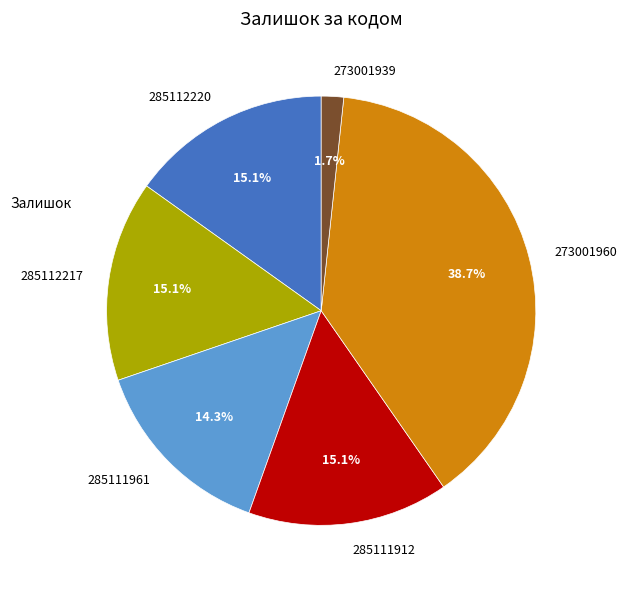

What is the smallest slice in the pie chart?

273001939